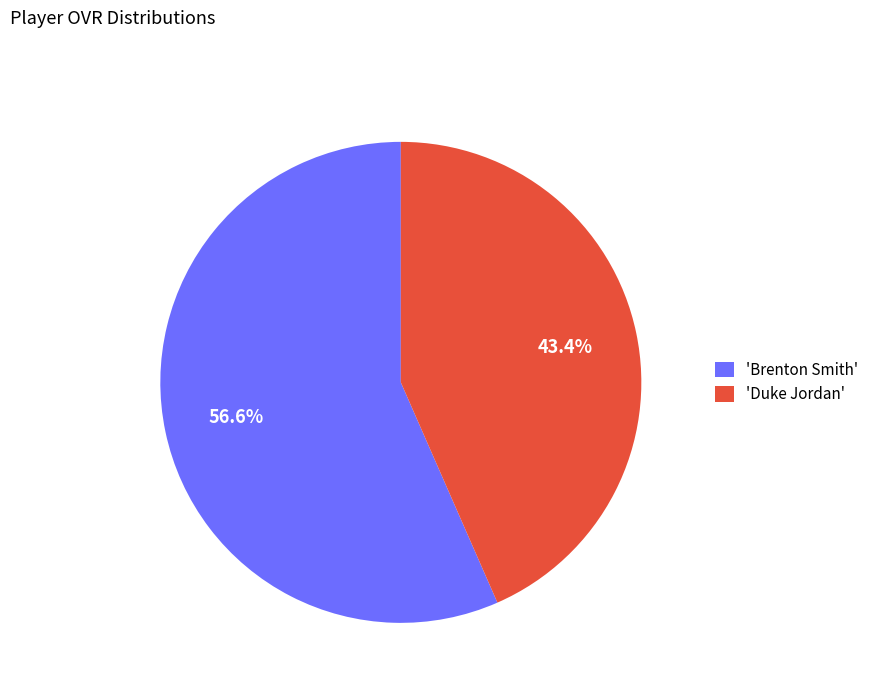

Combined, what portion of the pie is 'Brenton Smith' and 'Duke Jordan'?

100.0%